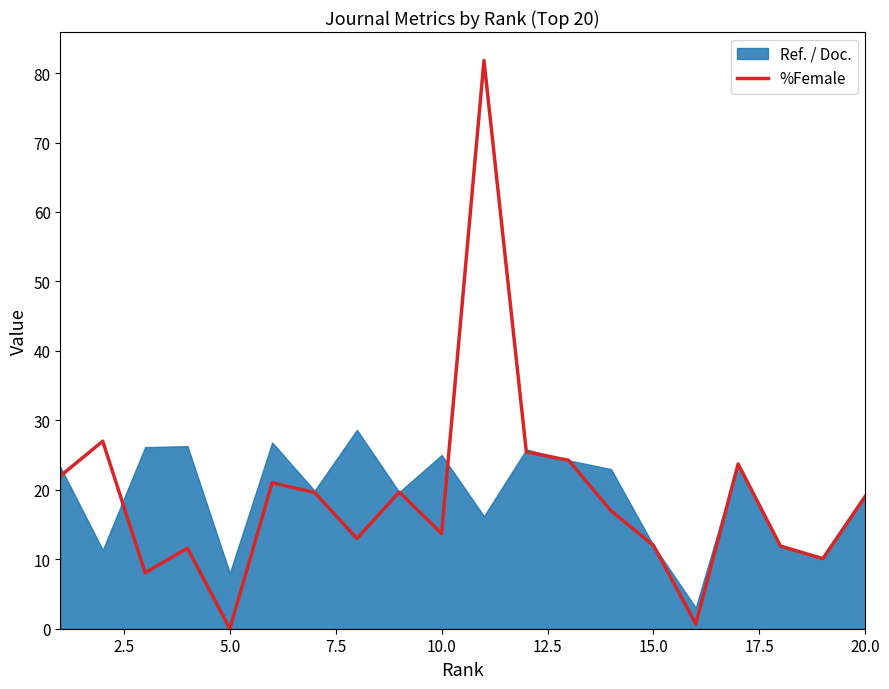

What is the highest value of the %Female series?

81.8